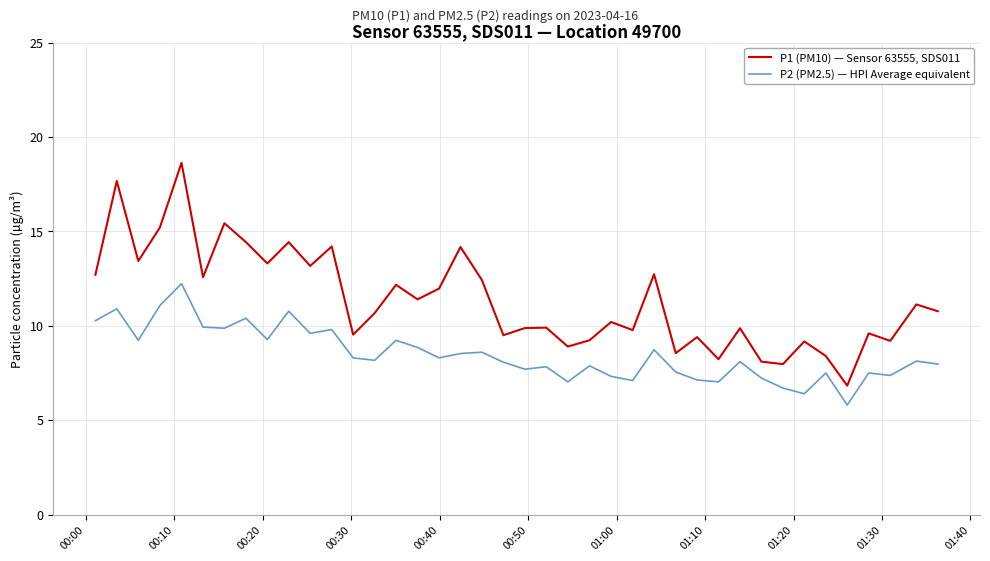

True or false: P1 (PM10) — Sensor 63555, SDS011 and P2 (PM2.5) — HPI Average equivalent intersect in this chart.

False